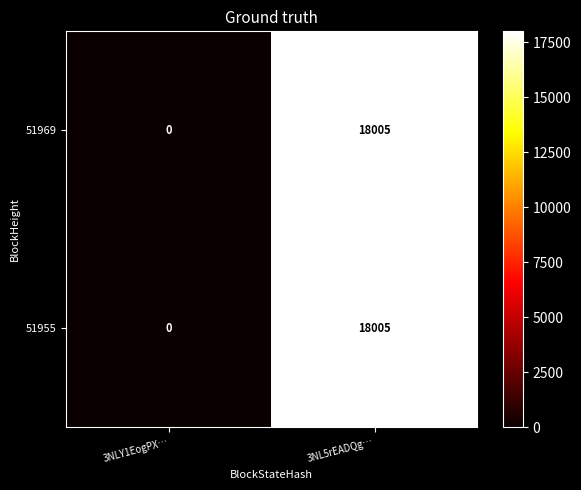

Reading right to left, what are all the values shown in this chart?

51969: 18005	0
51955: 18005	0